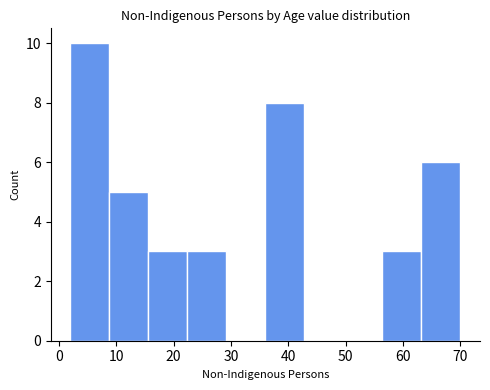

Reading left to right, transcribe this chart: for each bar, give the range it covers on the x-axis and its height. Neither the bar edges nor the heights are printed on the chart, so give them approximately, as read against the axes.

2.0 to 8.8: 10
8.8 to 15.6: 5
15.6 to 22.4: 3
22.4 to 29.2: 3
29.2 to 36.0: 0
36.0 to 42.8: 8
42.8 to 49.6: 0
49.6 to 56.4: 0
56.4 to 63.2: 3
63.2 to 70.0: 6